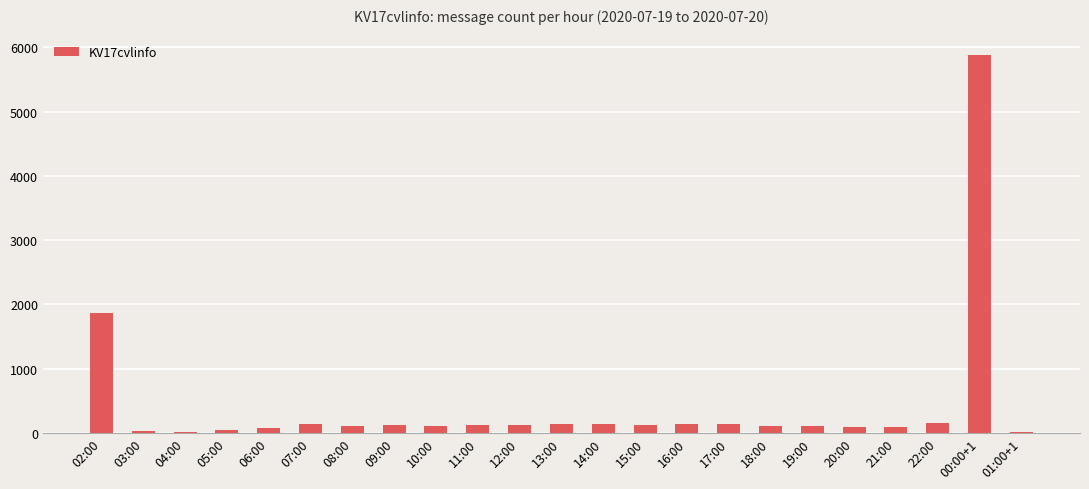

At which label is the value closest to 2946?

02:00